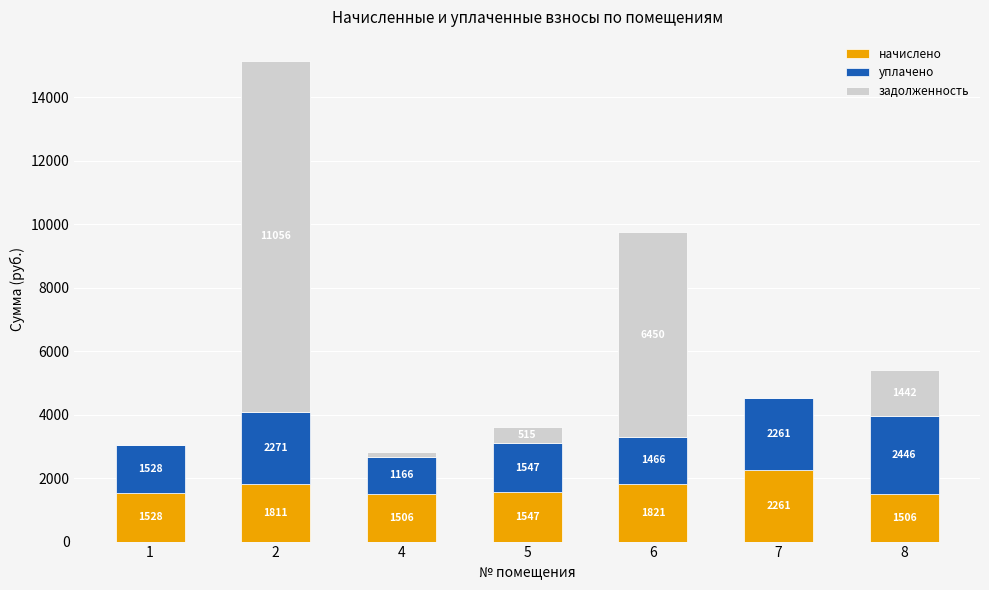

What are all the series names shown in the legend?

начислено, уплачено, задолженность